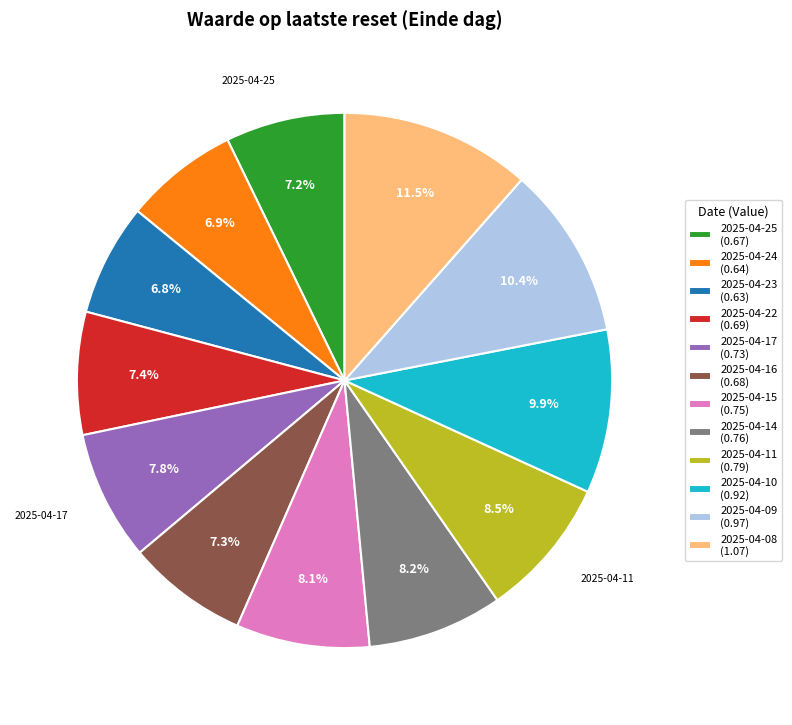

What is the ratio of the value at 2025-04-16 (0.68) to the value at 2025-04-08 (1.07)?

0.6